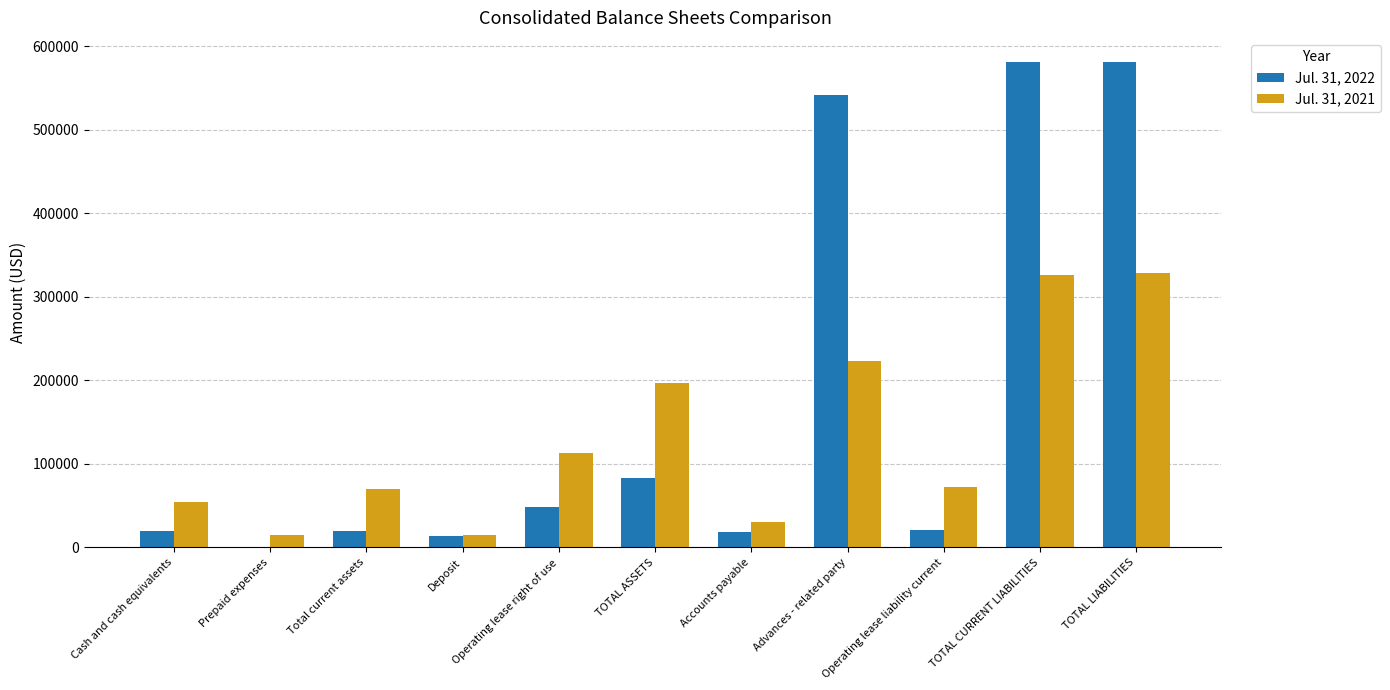

Which series has the largest total across all categories?

Jul. 31, 2022